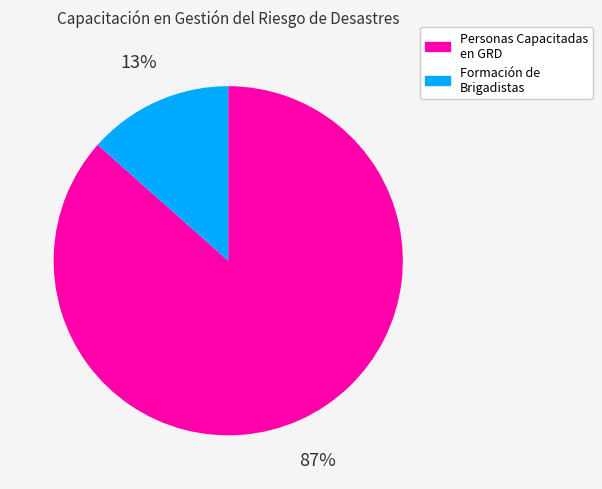

Is there any slice that represents more than half of the pie?

Yes